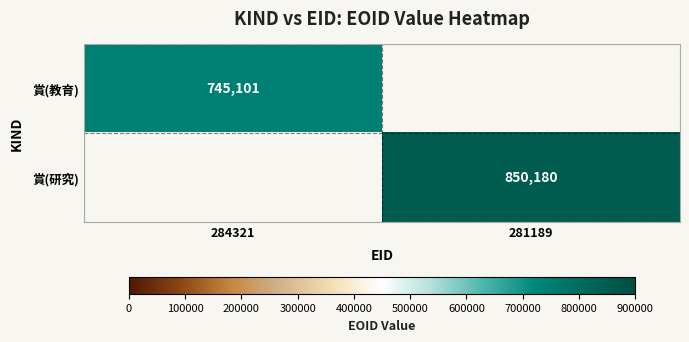

How many data points does each series have?

2